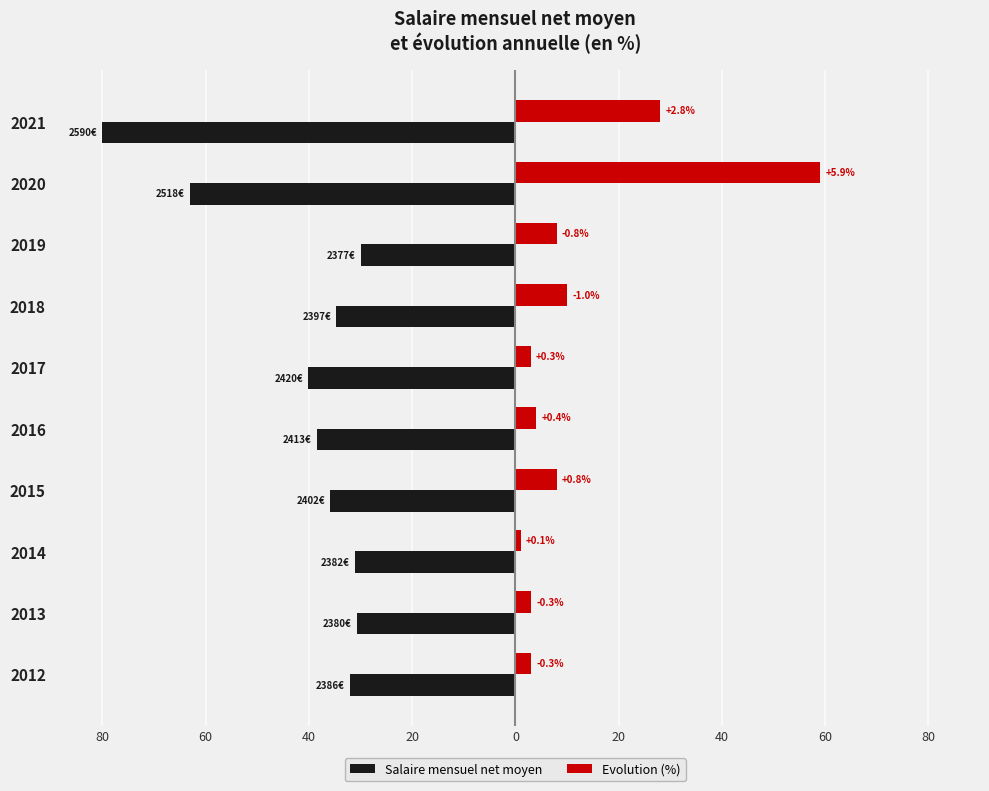

What is the highest value of the Evolution (%) series?

59.0